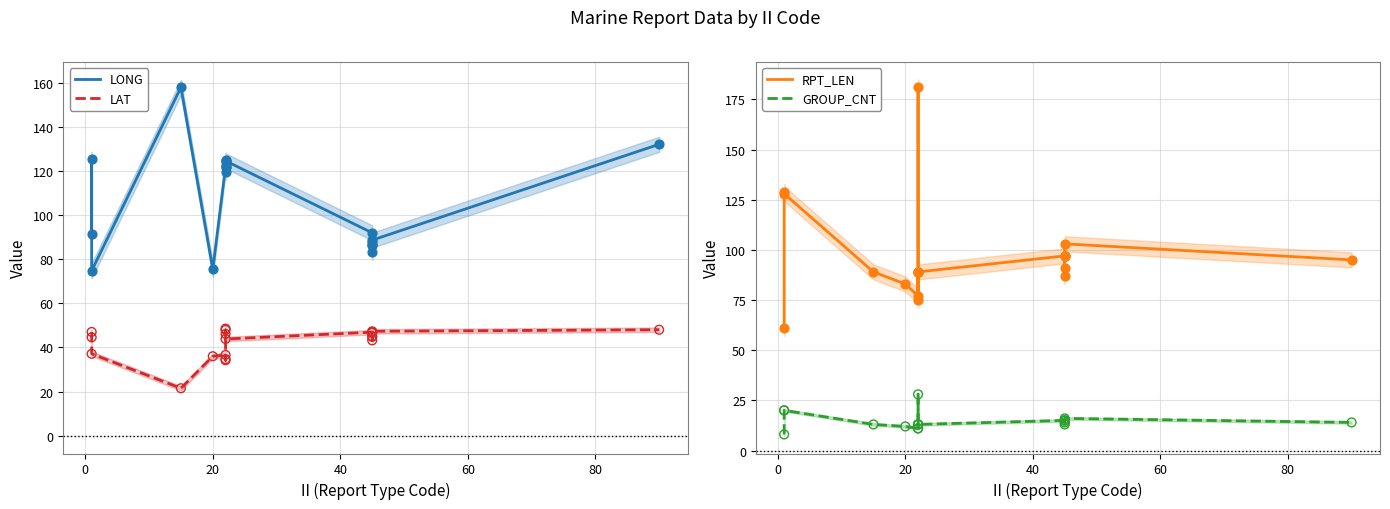

What are all the series names shown in the legend?

LONG, LAT, RPT_LEN, GROUP_CNT